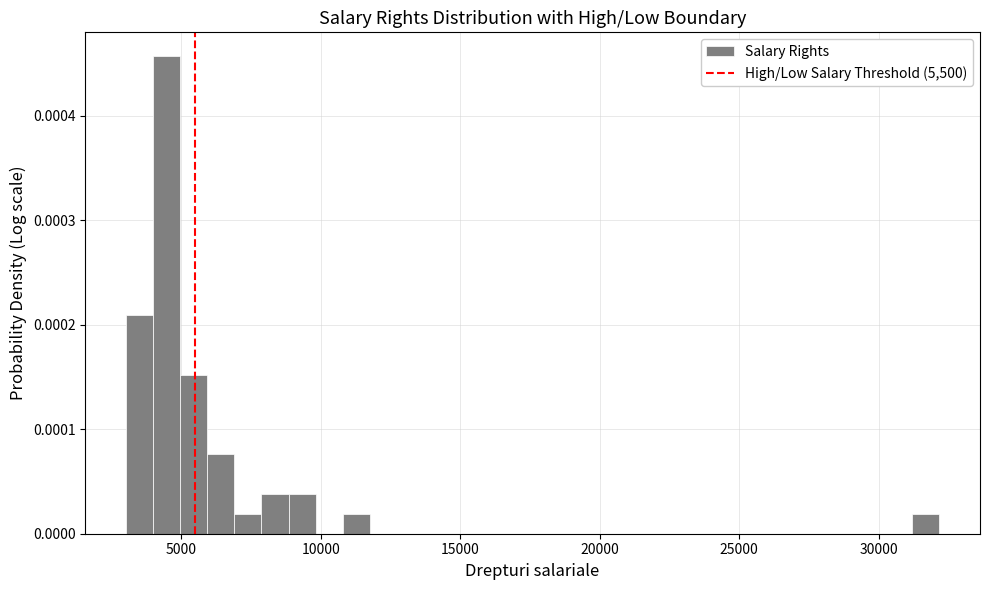

Around what value on the x-axis is the tallest bar? Give the approximate position of its centre, as read against the axis.

4500